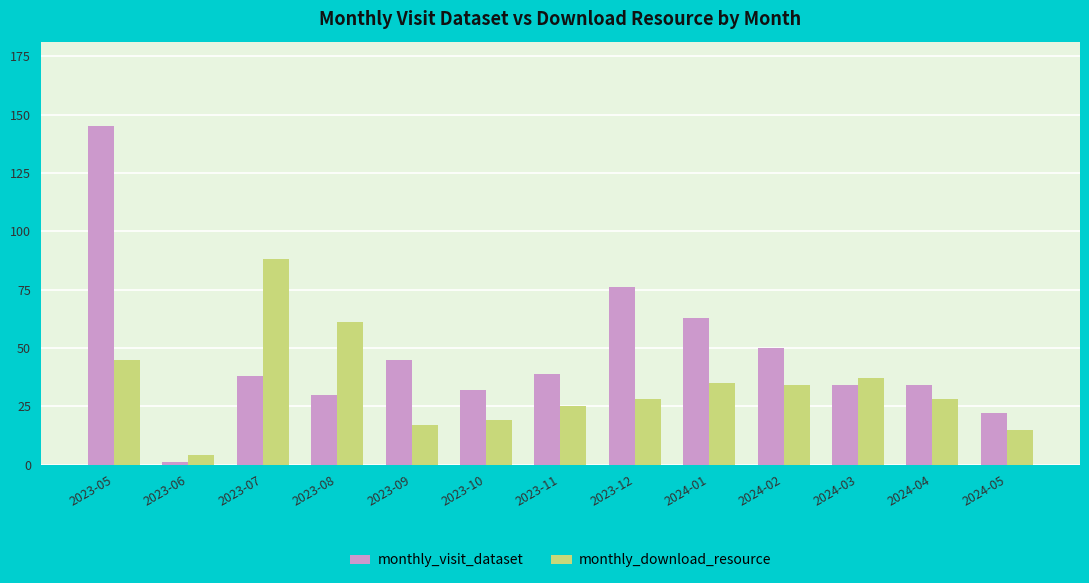

What is the value of the monthly_visit_dataset bar at the 13th from the left?

22